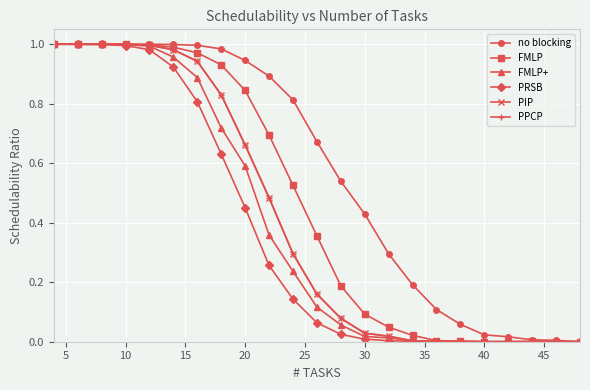

Is this an area chart (filled region under the line)?

No